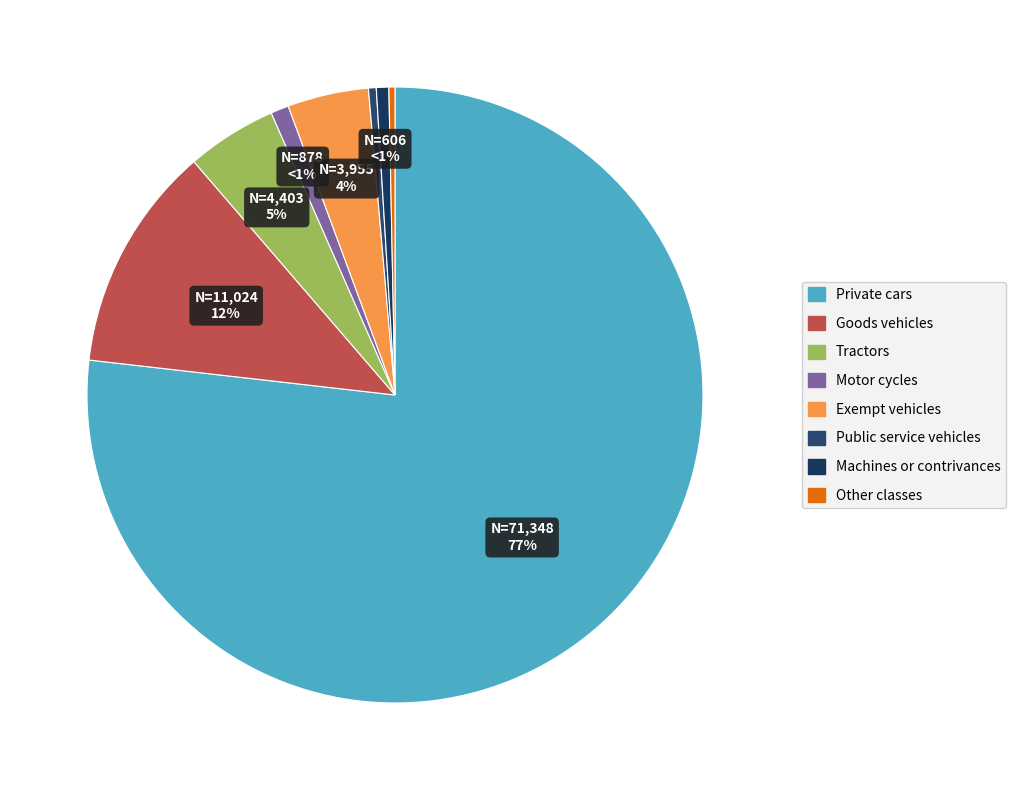

What is the largest slice in the pie chart?

Private cars